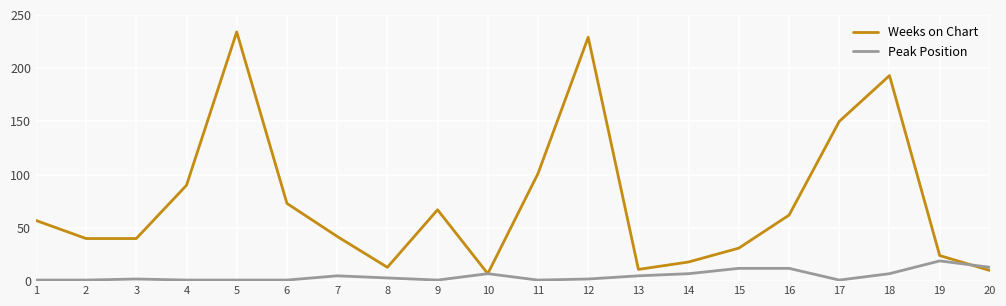

What are all the series names shown in the legend?

Weeks on Chart, Peak Position